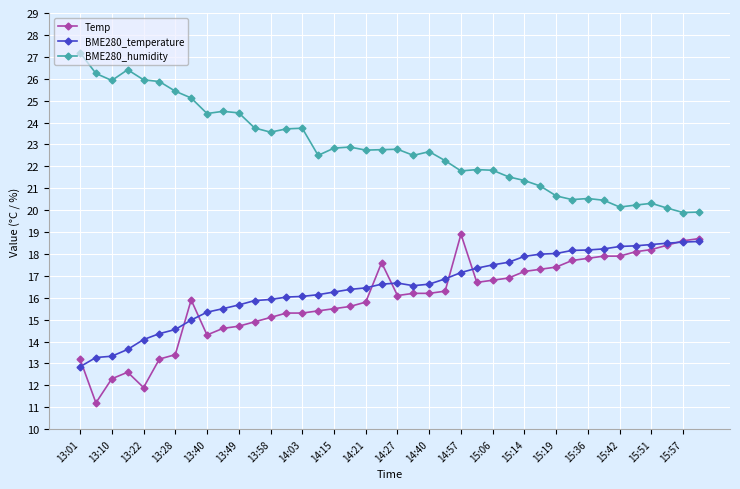

True or false: Temp has more than 2 interior local peaks.

True